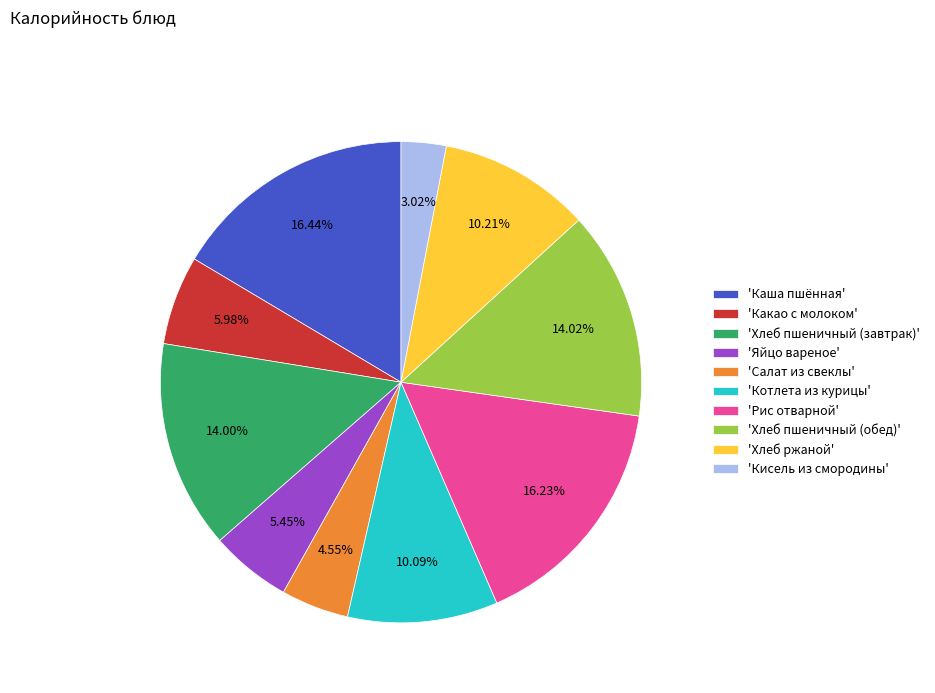

Is there any slice that represents more than half of the pie?

No